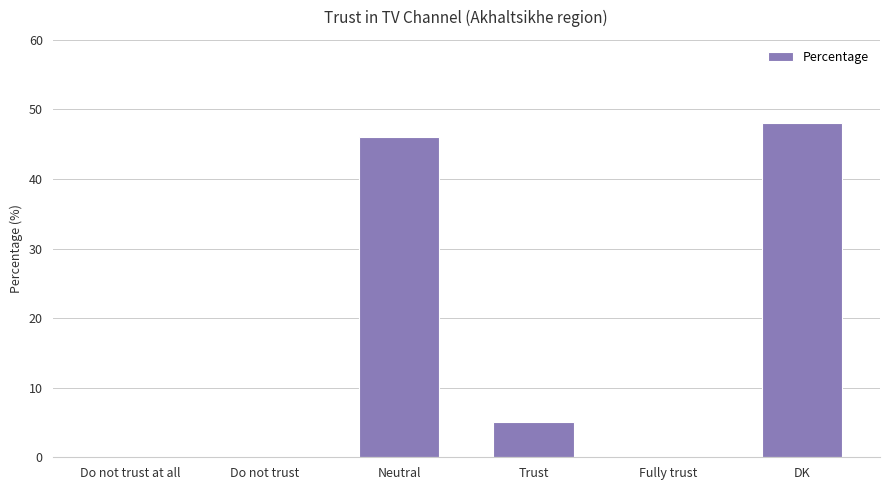

What is the greatest value displayed?

48